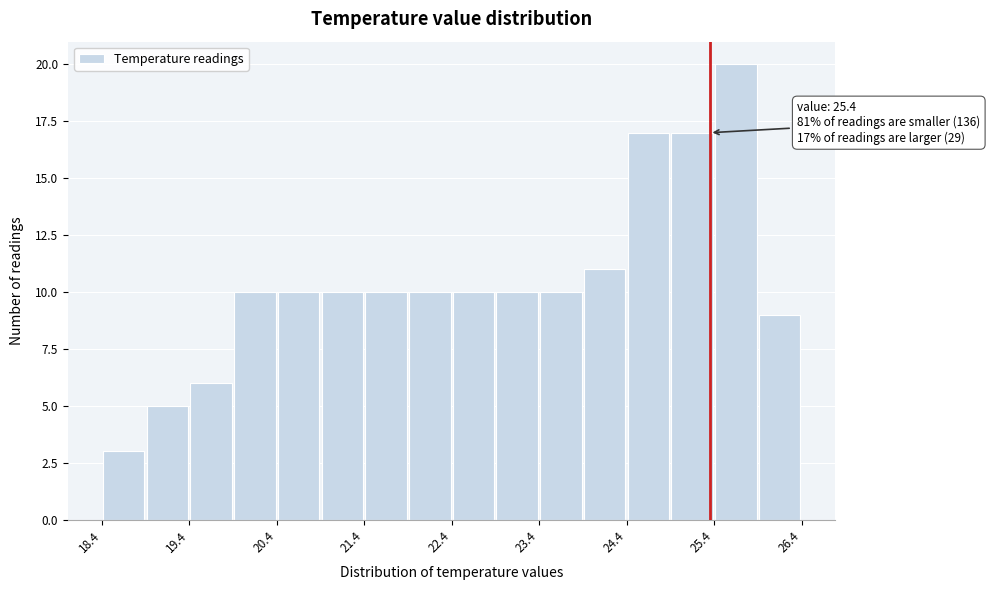

Over which range of the x-axis is the bar tallest?

25.45 to 25.95